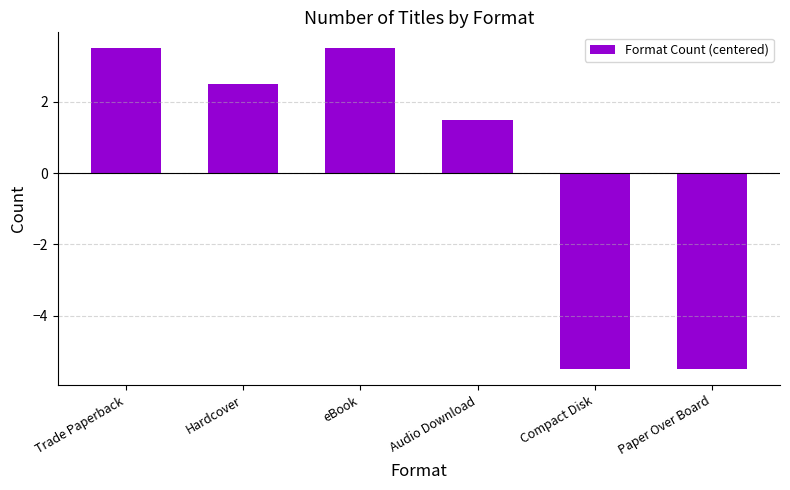

At which label is the value closest to -1?

Audio Download